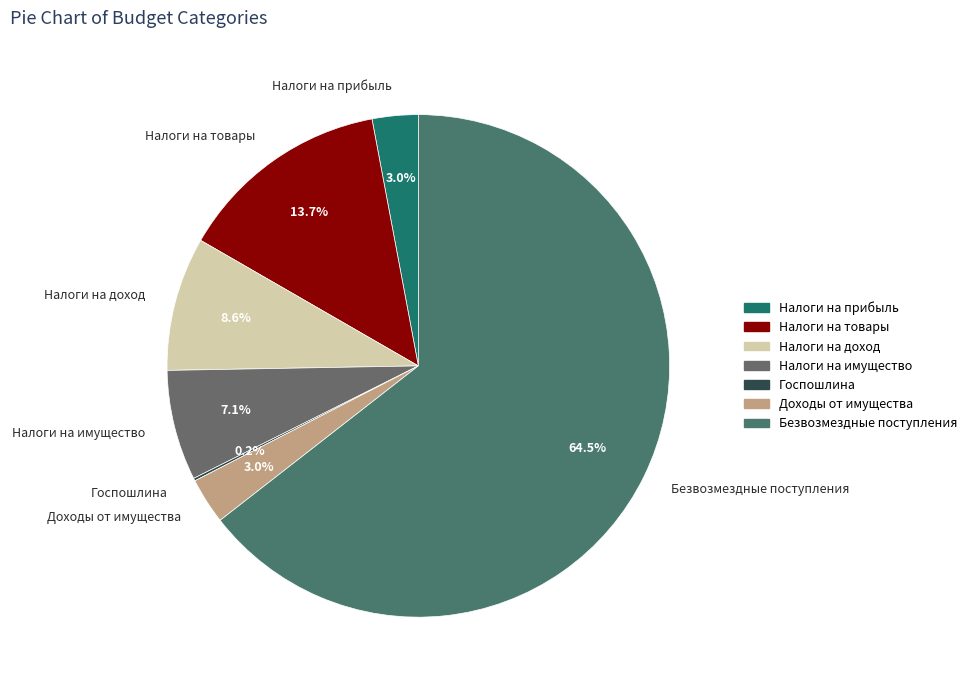

Which category has the biggest portion of the pie?

Безвозмездные поступления